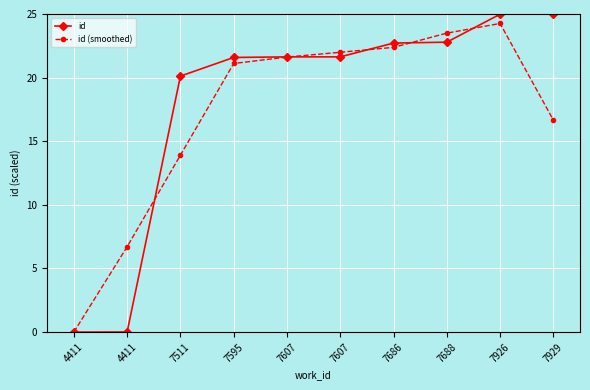

Is this an area chart (filled region under the line)?

No